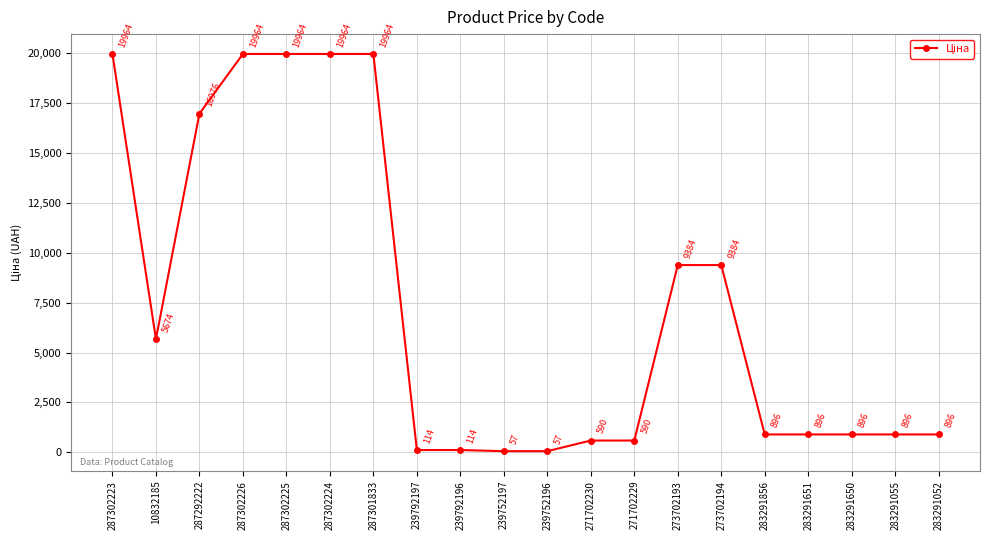

How many values exceed 895?

14